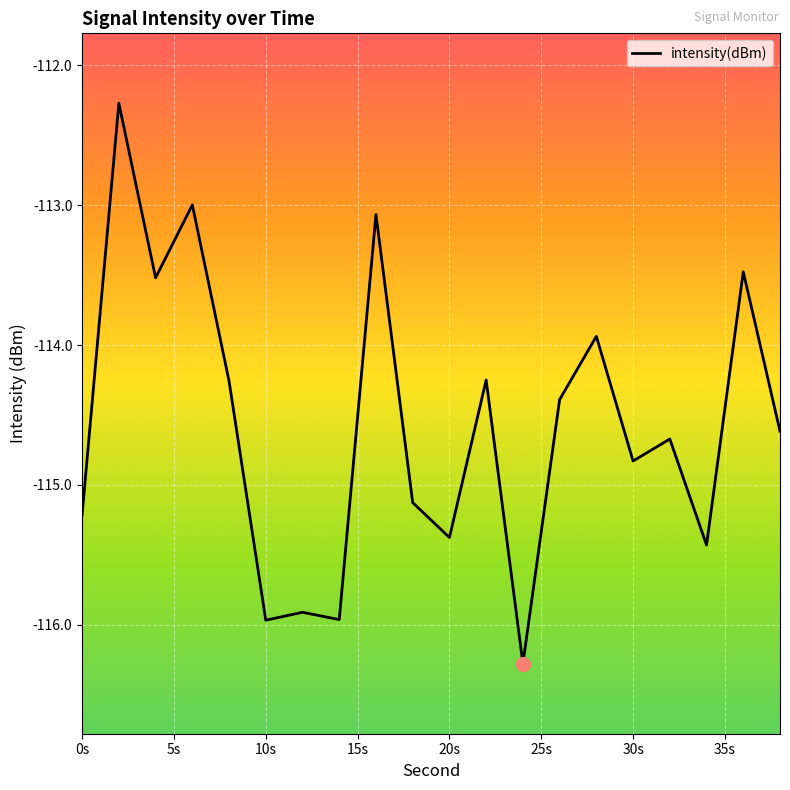

What is the maximum value shown in the chart?

-112.3